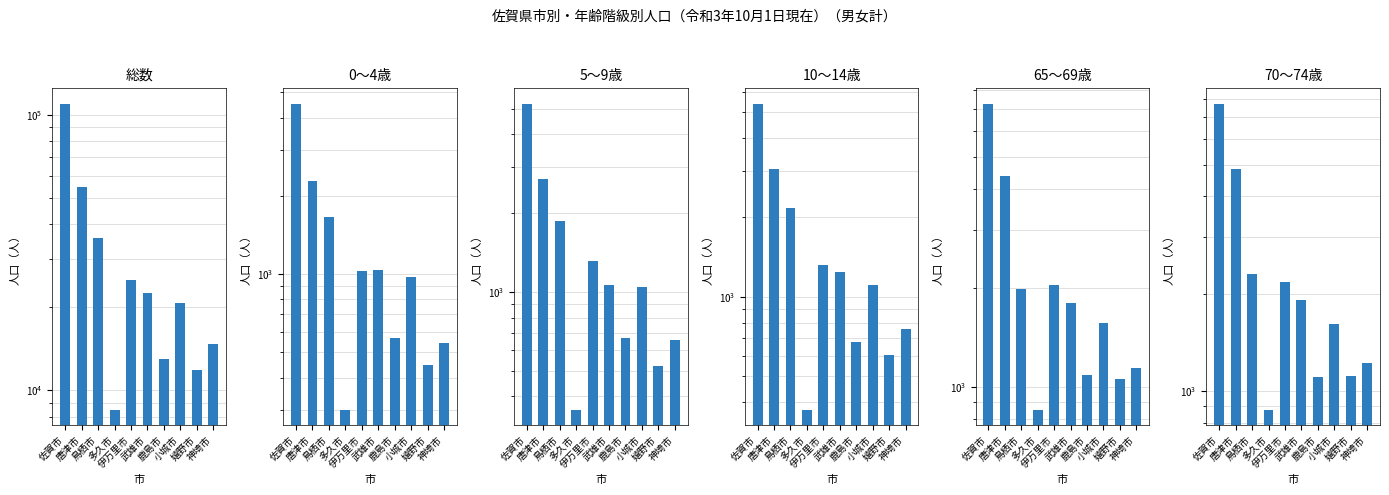

Which has a higher value, 神埼市 or 佐賀市?

佐賀市